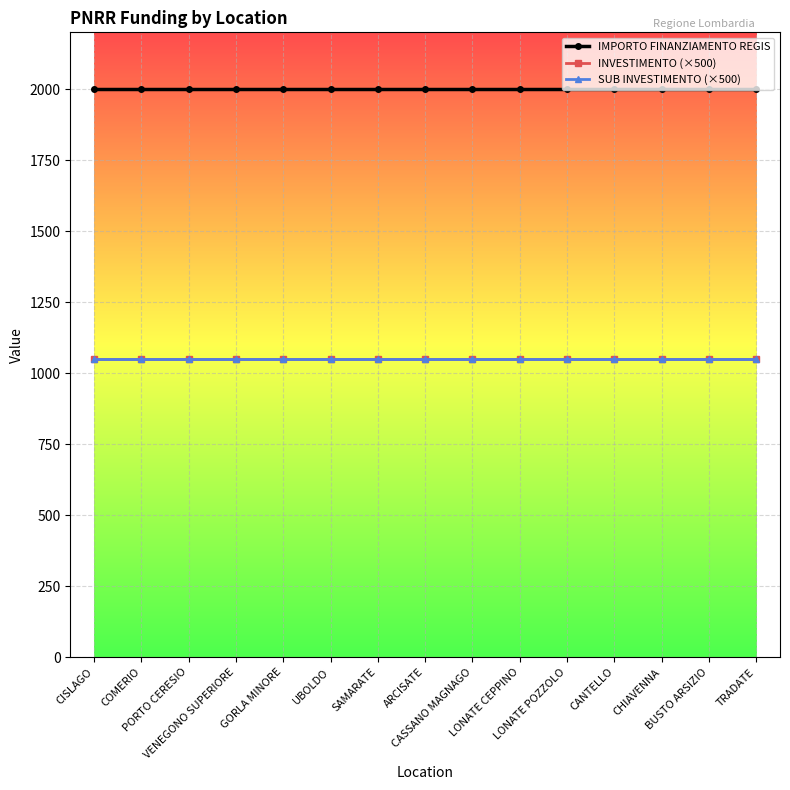

The value of INVESTIMENTO (×500) at SAMARATE is 294. True or false?

False